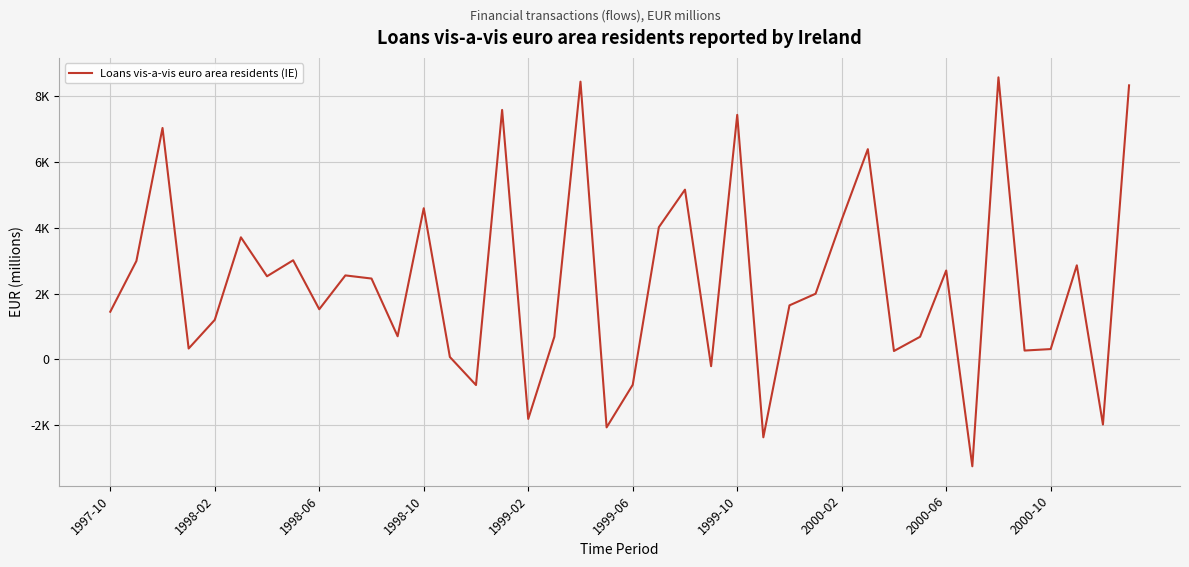

Does the chart have visible grid lines?

Yes